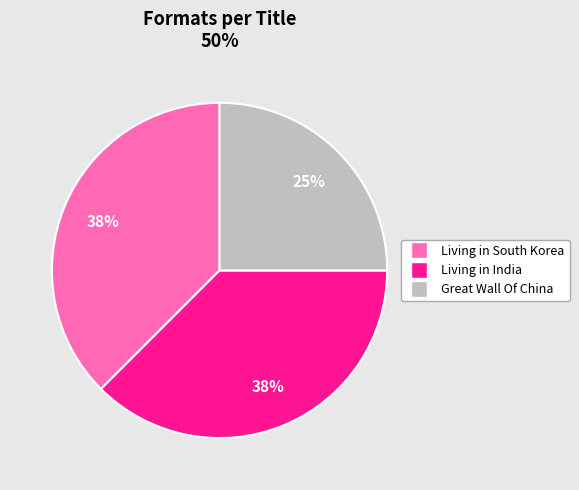

Is it true that Living in India is 23% of the pie?

False